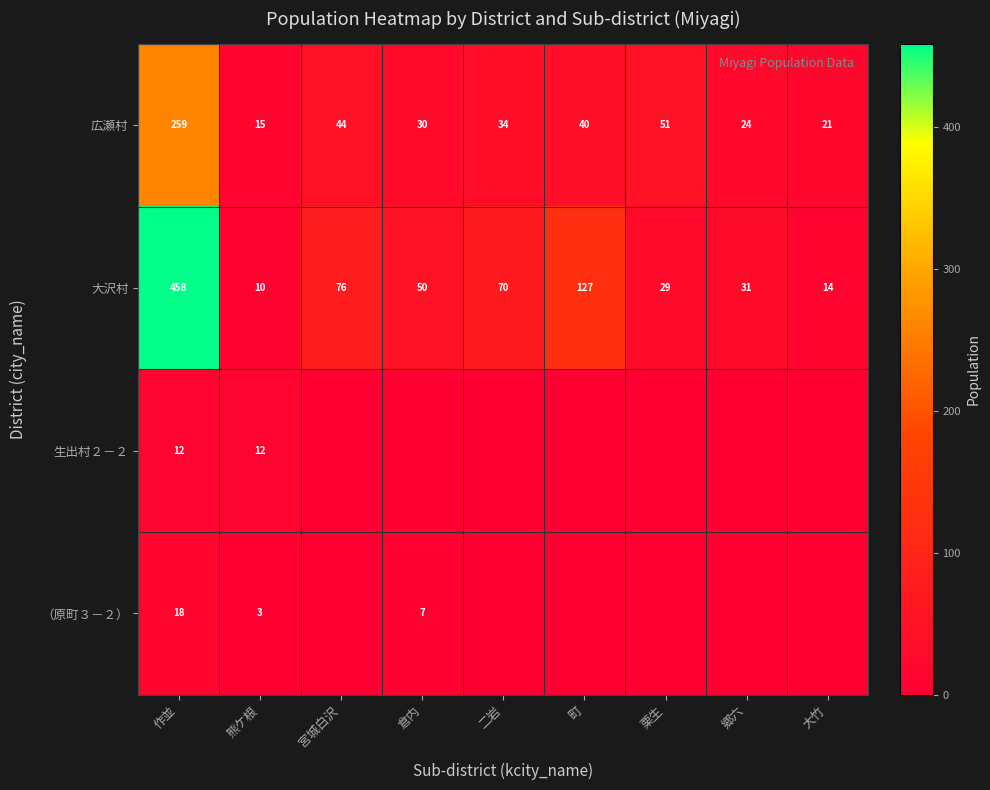

The value of 大沢村 at 郷六 is 50. True or false?

False